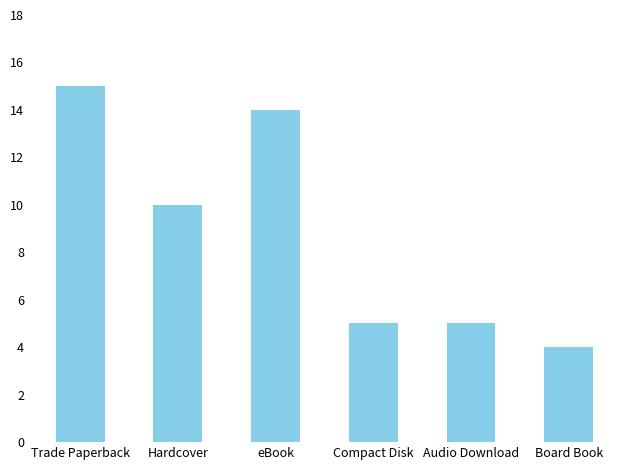

Which has a higher value, Board Book or Hardcover?

Hardcover